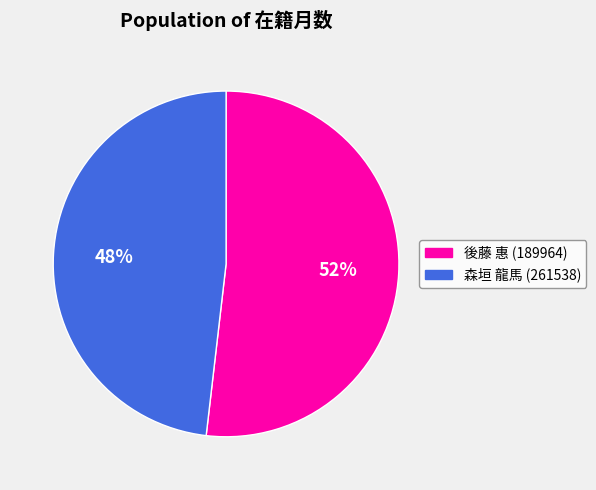

Which category has the smallest portion of the pie?

森垣 龍馬 (261538)